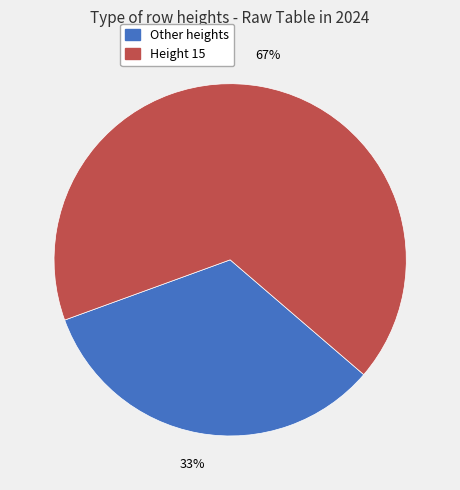

Does any single category account for the majority?

Yes